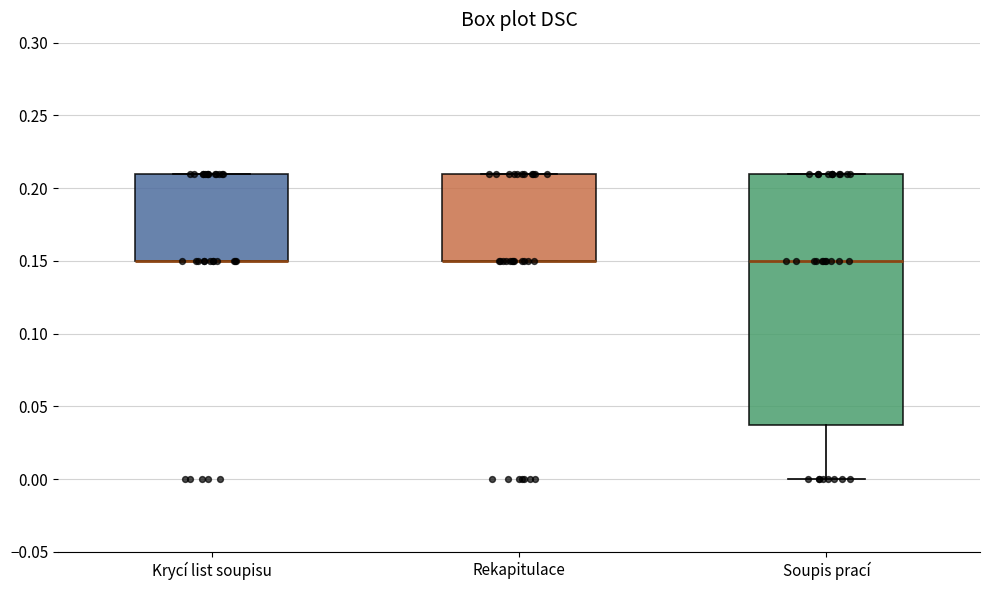

Where does the lower whisker of the box for Soupis prací end on the y-axis? The values are not printed on the chart, so give them approximately, as read against the axis.

0.00